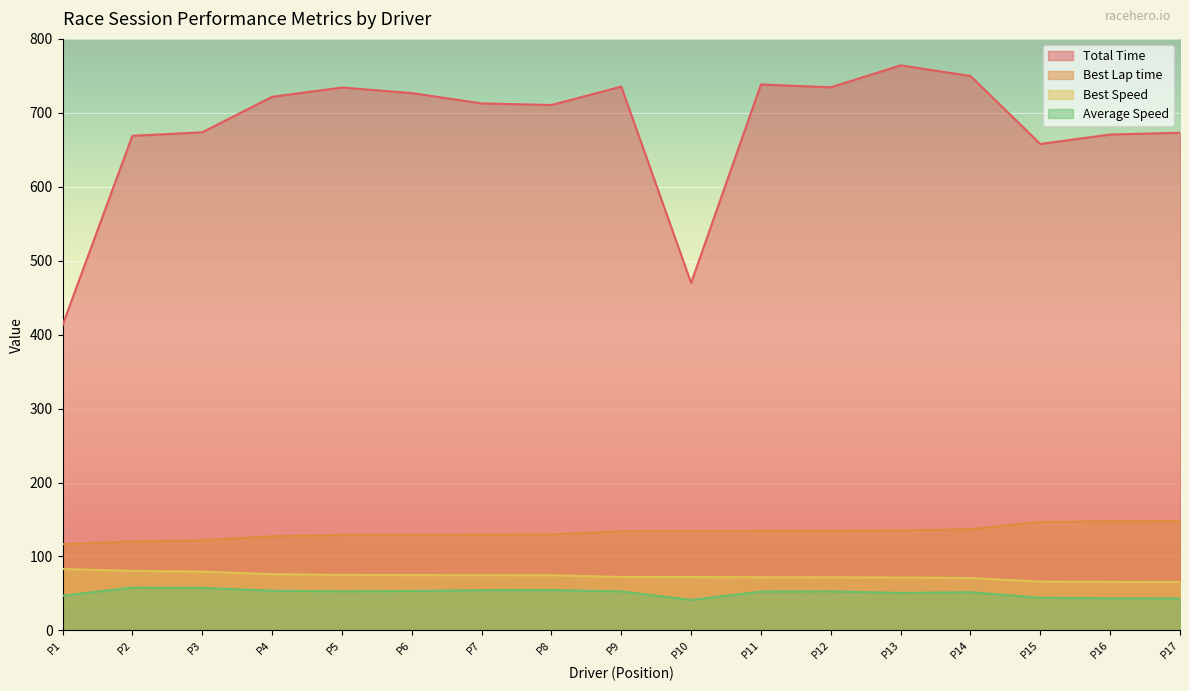

What is the difference between the Best Lap time values at P5 and P10?

5.1